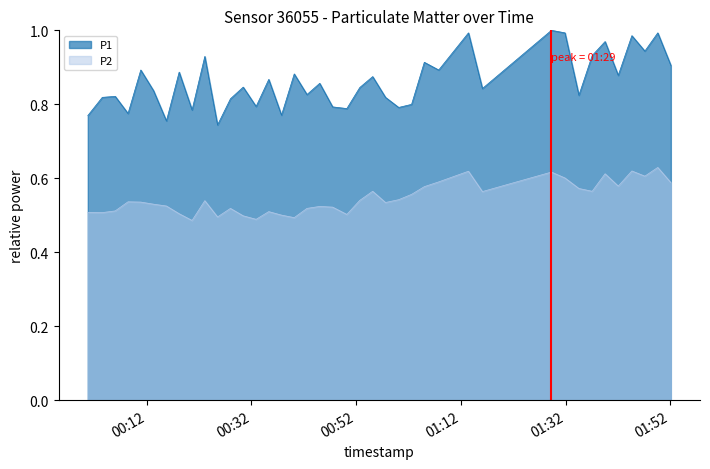

Which has a higher value, 2022-10-16T00:47:30 or 2022-10-16T00:55:09?

2022-10-16T00:55:09